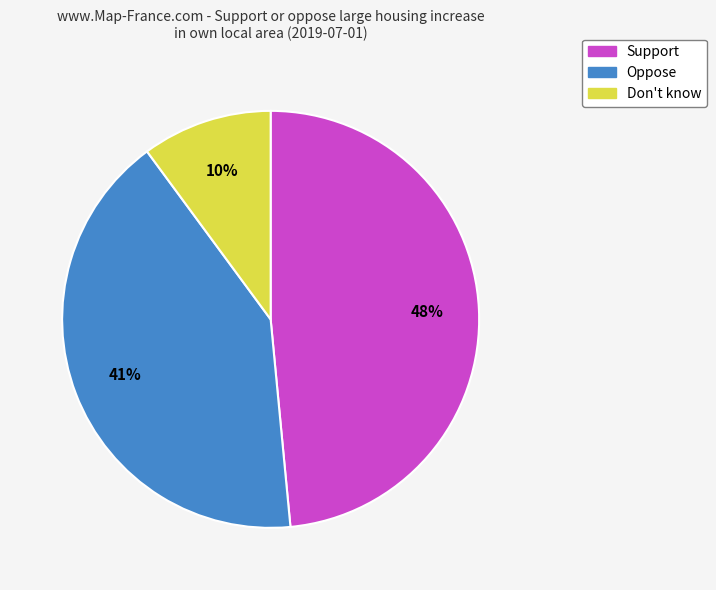

Is it true that Support is 62% of the pie?

False